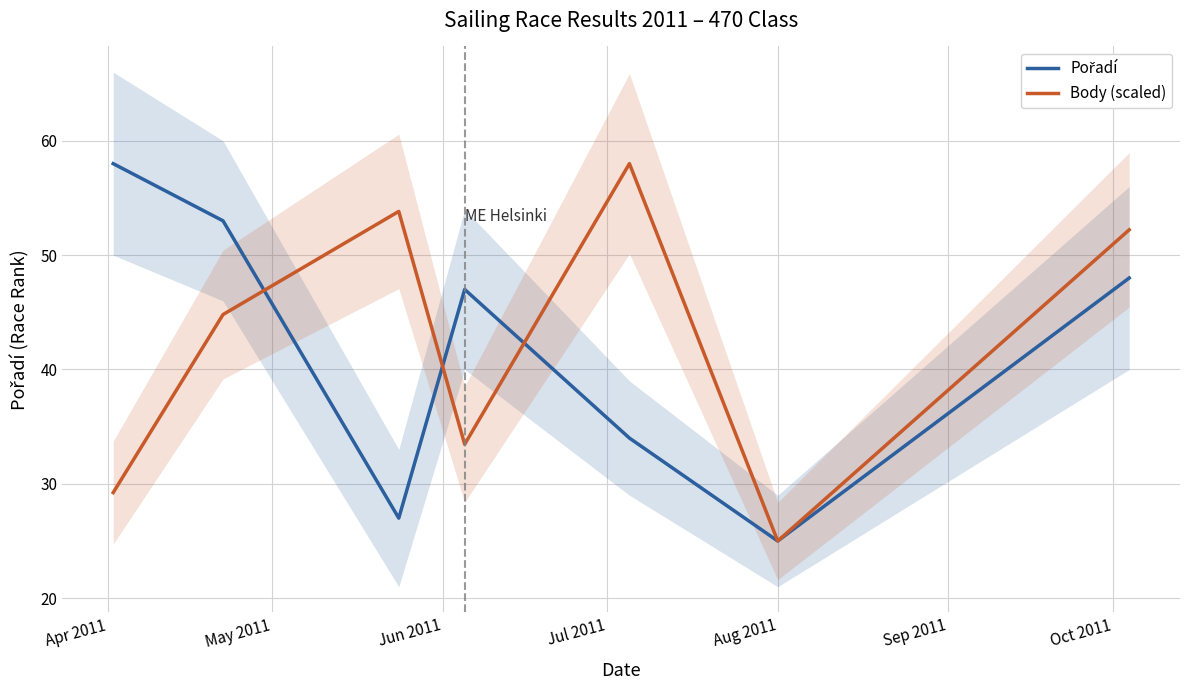

What is the maximum value for Body (scaled)?

58.0